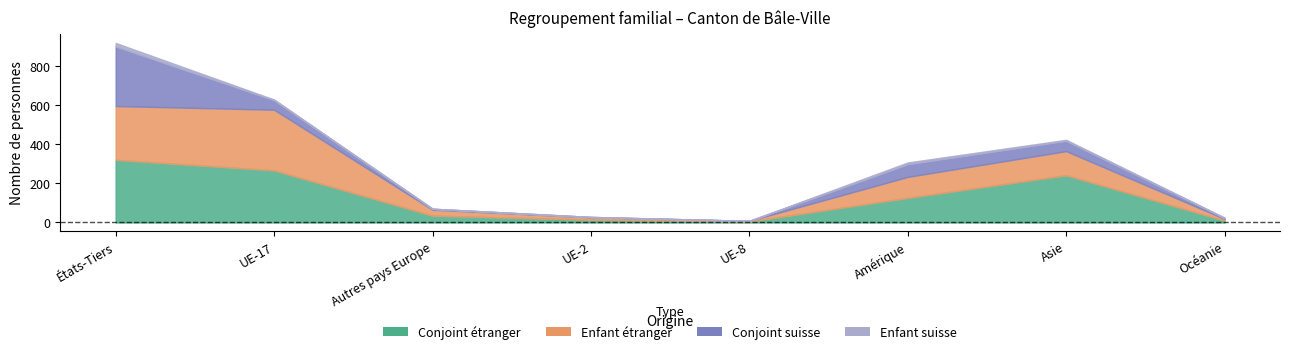

The Enfant_suisse series shows 1 at Océanie. True or false?

True